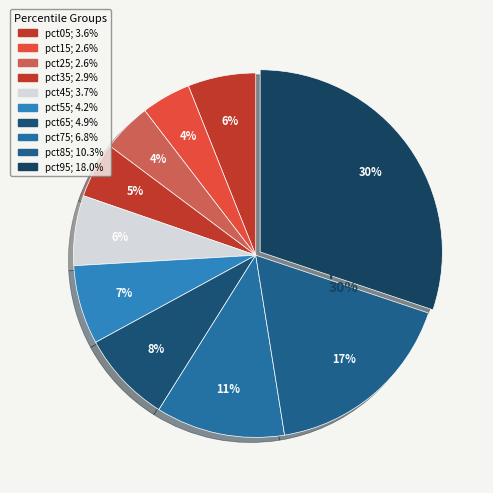

What is the smallest slice in the pie chart?

pct25